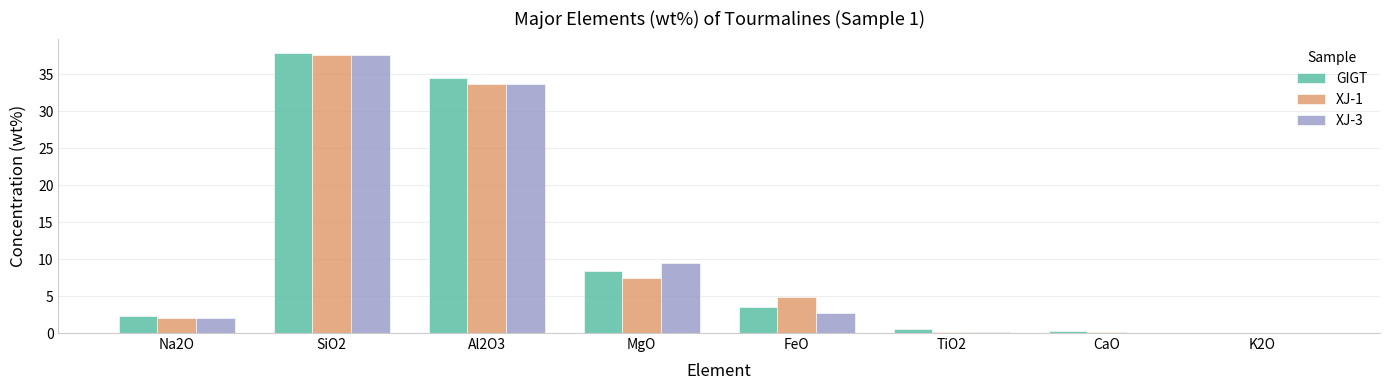

Where does the XJ-1 series first go above 4?

SiO2